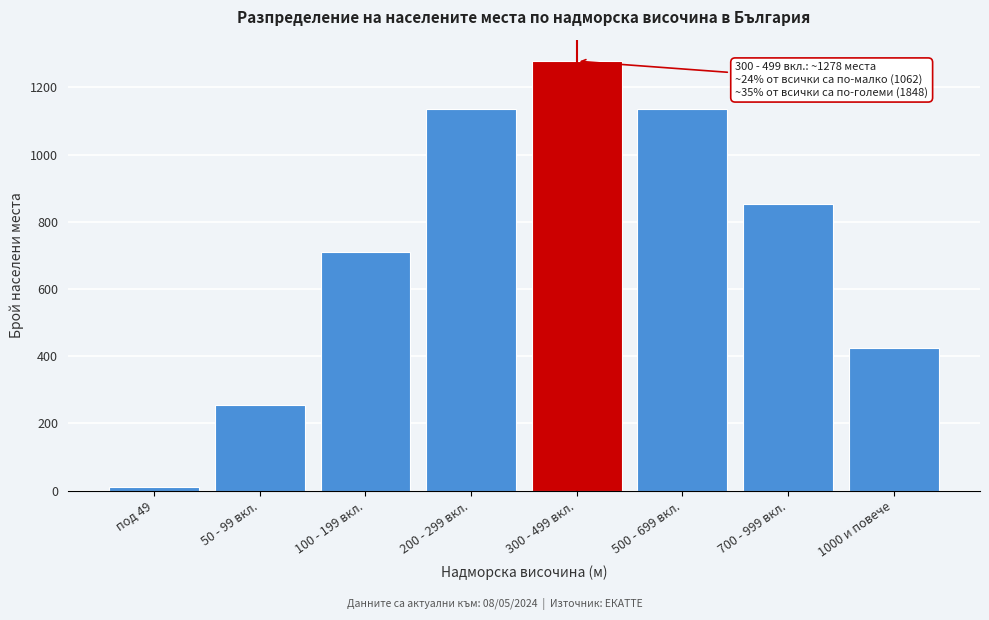

Reading right to left, list all the values displayed in this chart.

1000 и повече=426	700 - 999 вкл.=852	500 - 699 вкл.=1136	300 - 499 вкл.=1278	200 - 299 вкл.=1136	100 - 199 вкл.=710	50 - 99 вкл.=255	под 49=12